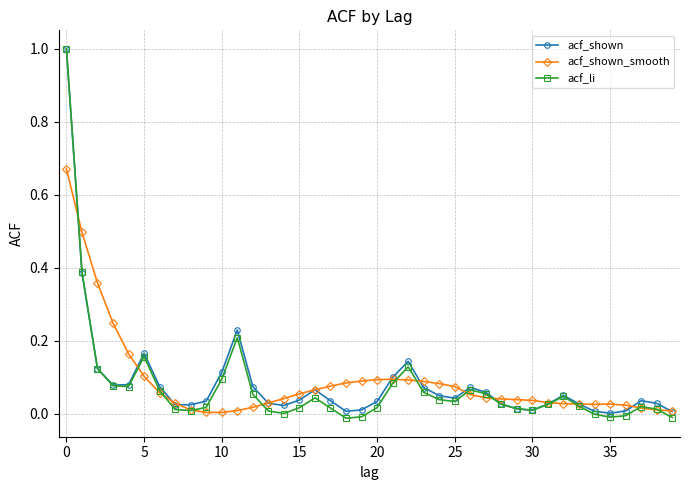

At how many categories does at least one series exceed 0?

40